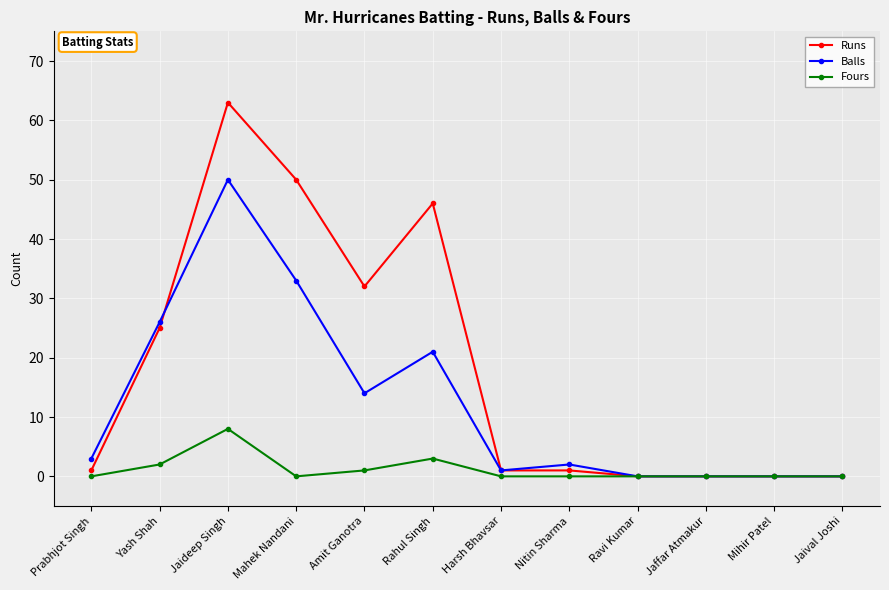

Reading left to right, list all the values displayed in this chart.

Runs: 1	25	63	50	32	46	1	1	0	0	0	0
Balls: 3	26	50	33	14	21	1	2	0	0	0	0
Fours: 0	2	8	0	1	3	0	0	0	0	0	0